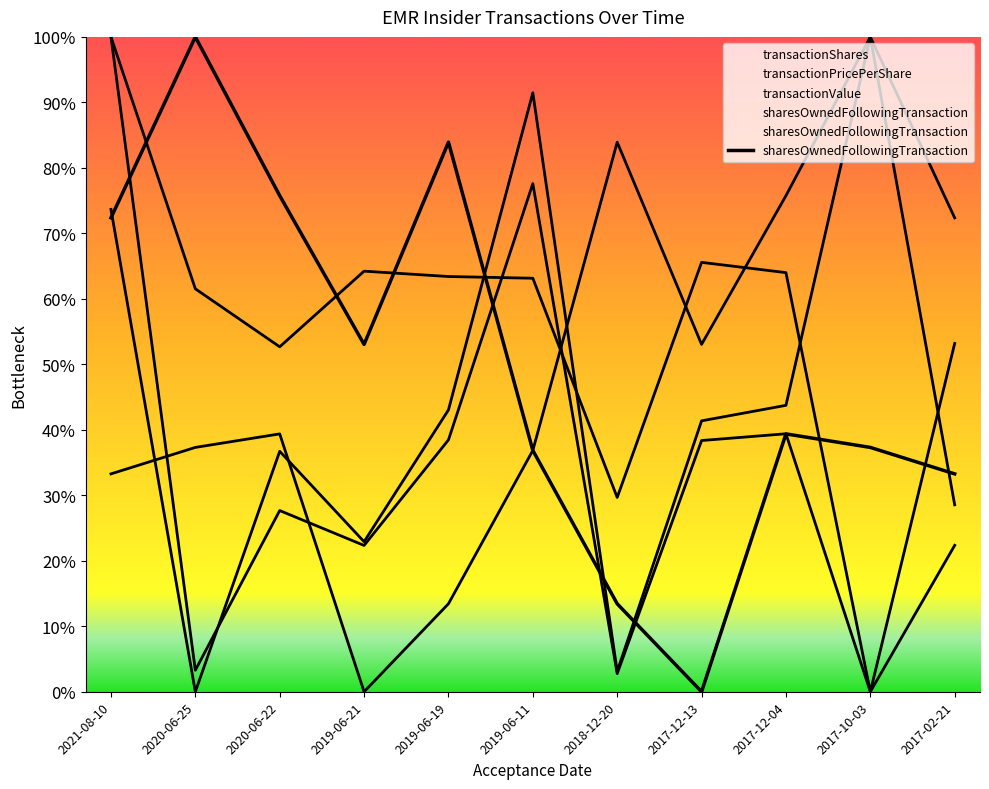

Where is the first local minimum for transactionValue?

2020-06-25